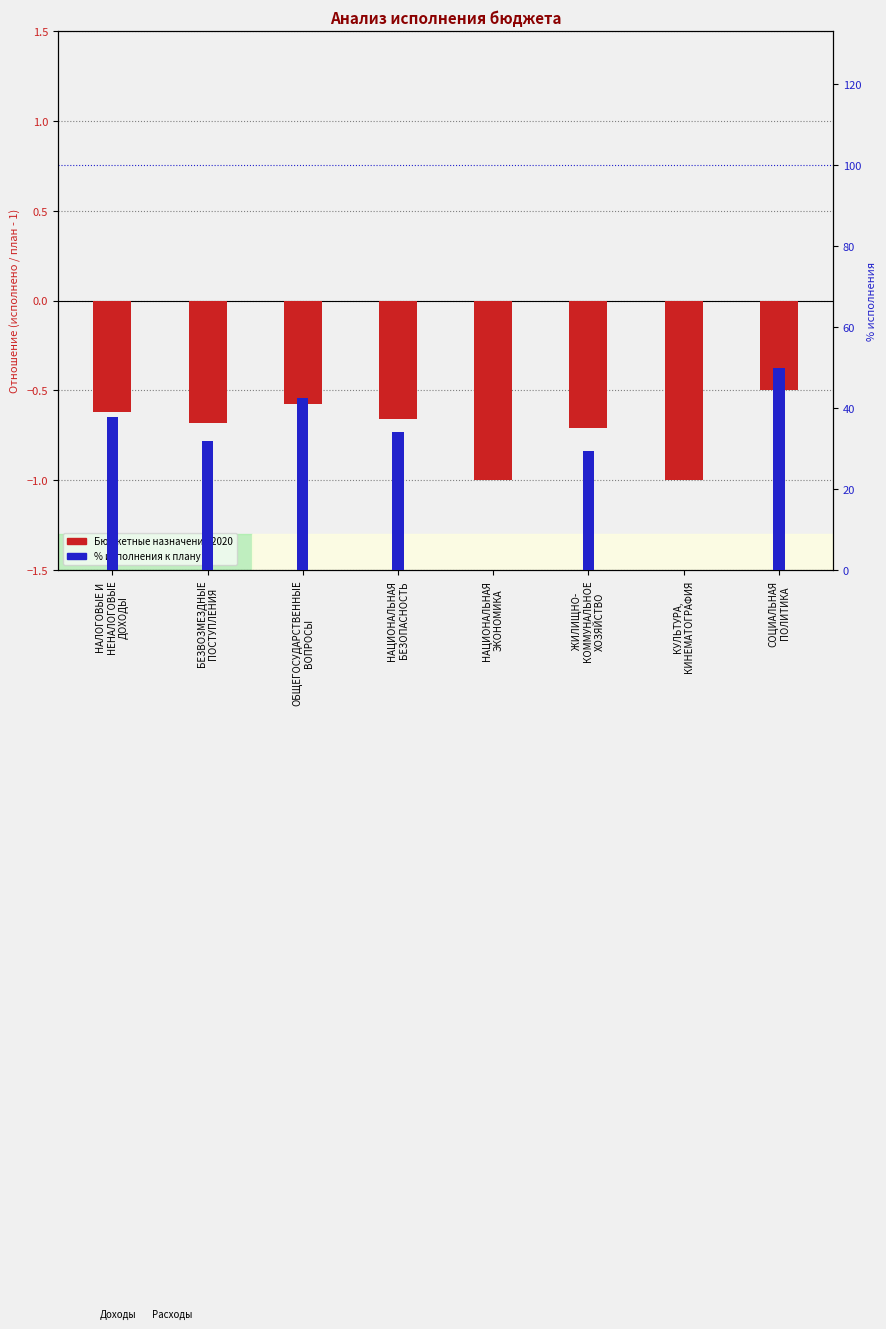

Where is % исполнения nearest to the value 24?

ЖИЛИЩНО-
КОММУНАЛЬНОЕ
ХОЗЯЙСТВО